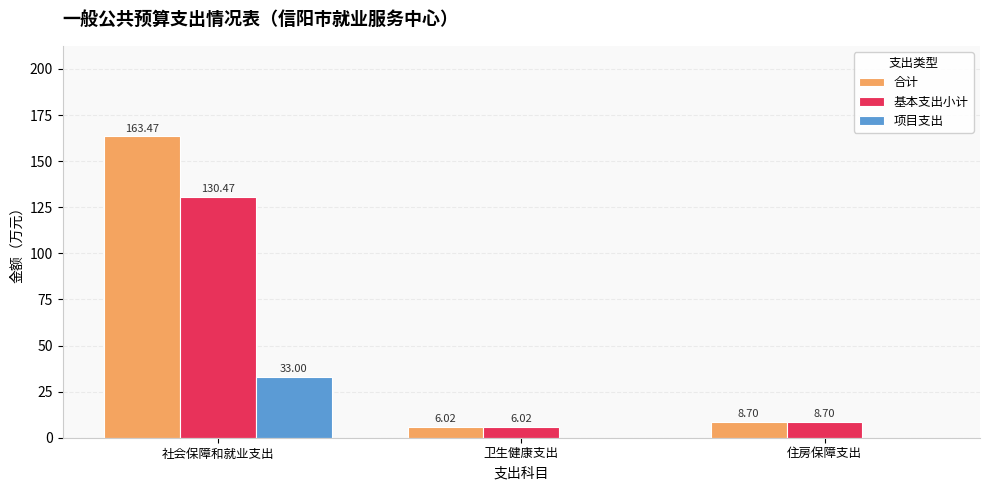

What is the maximum value shown in the chart?

163.5